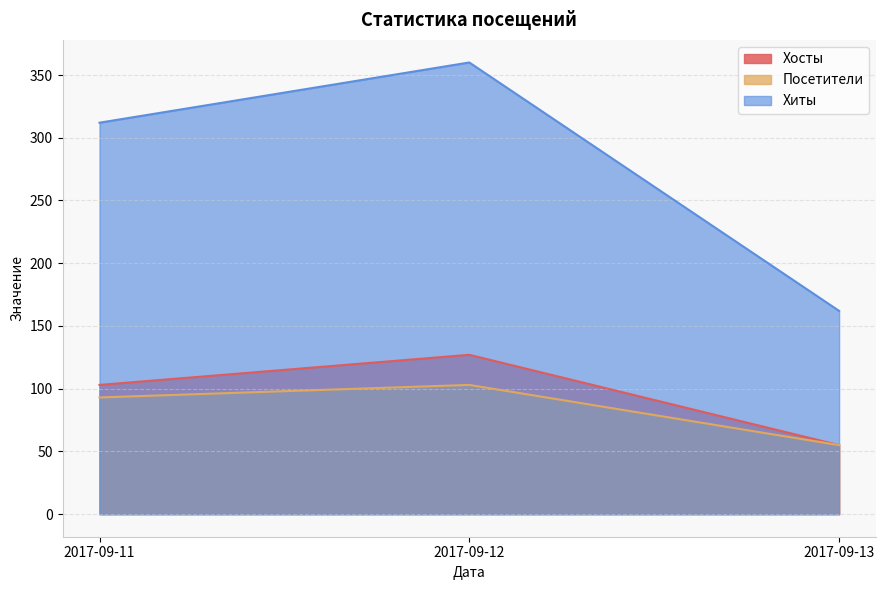

What is the greatest value displayed?

360